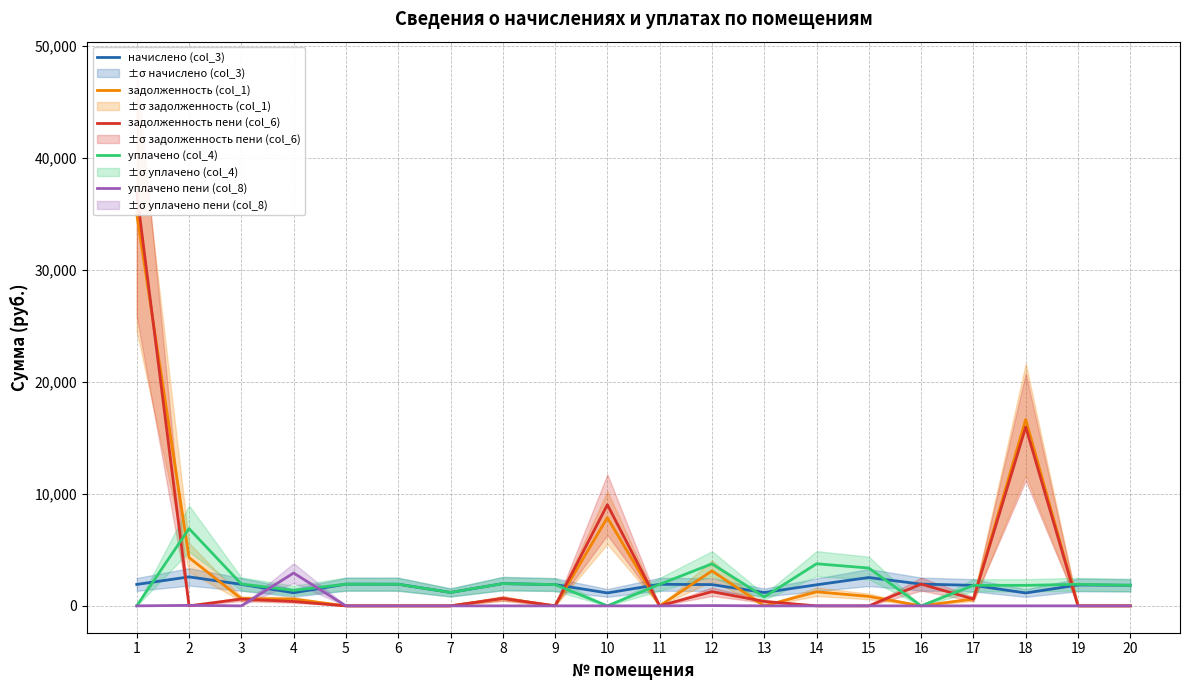

Between 9 and 11, which series saw the biggest shift?

начислено (col_3)